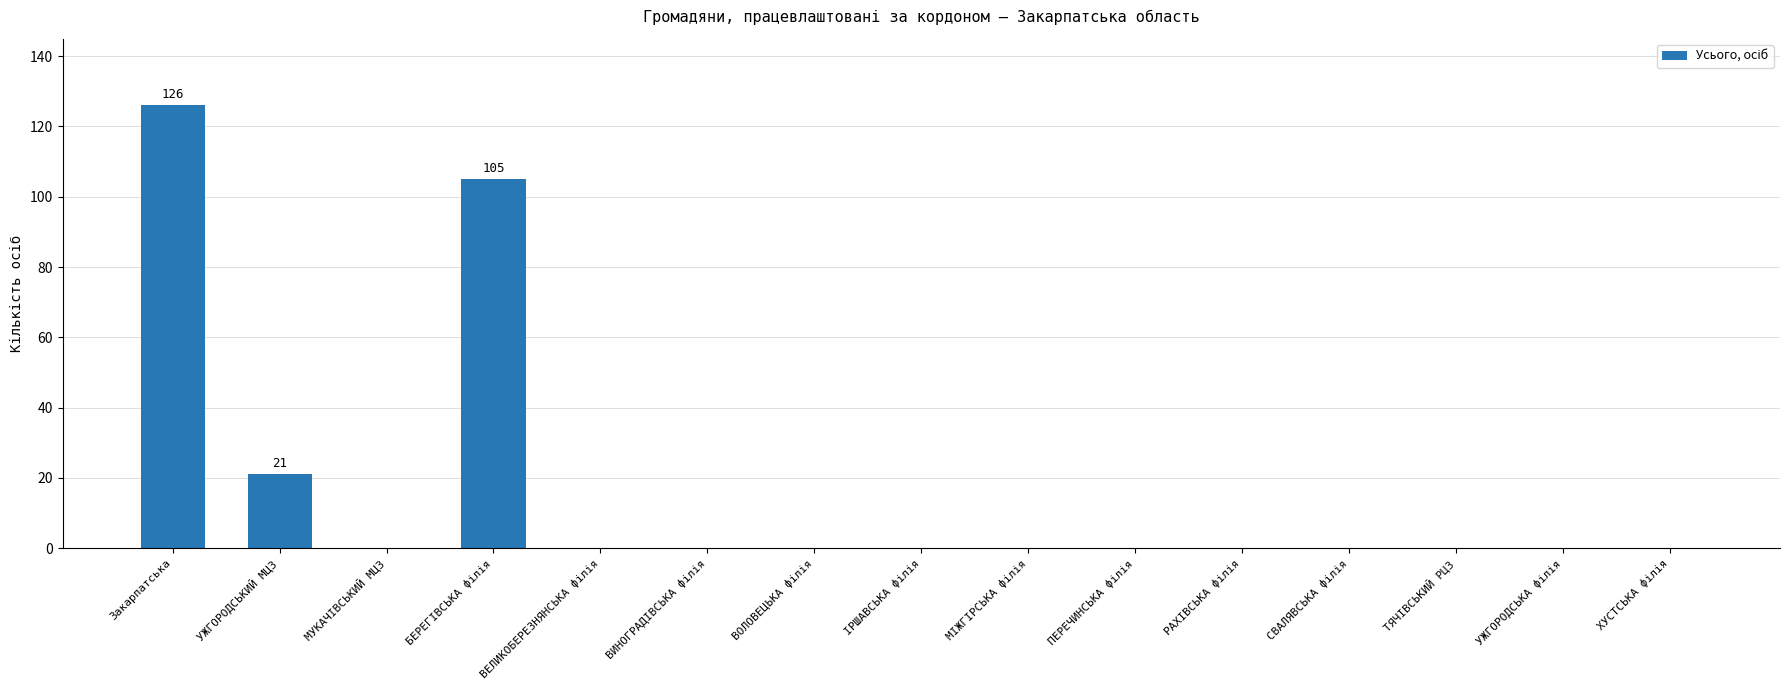

What is the sum of all values?

252